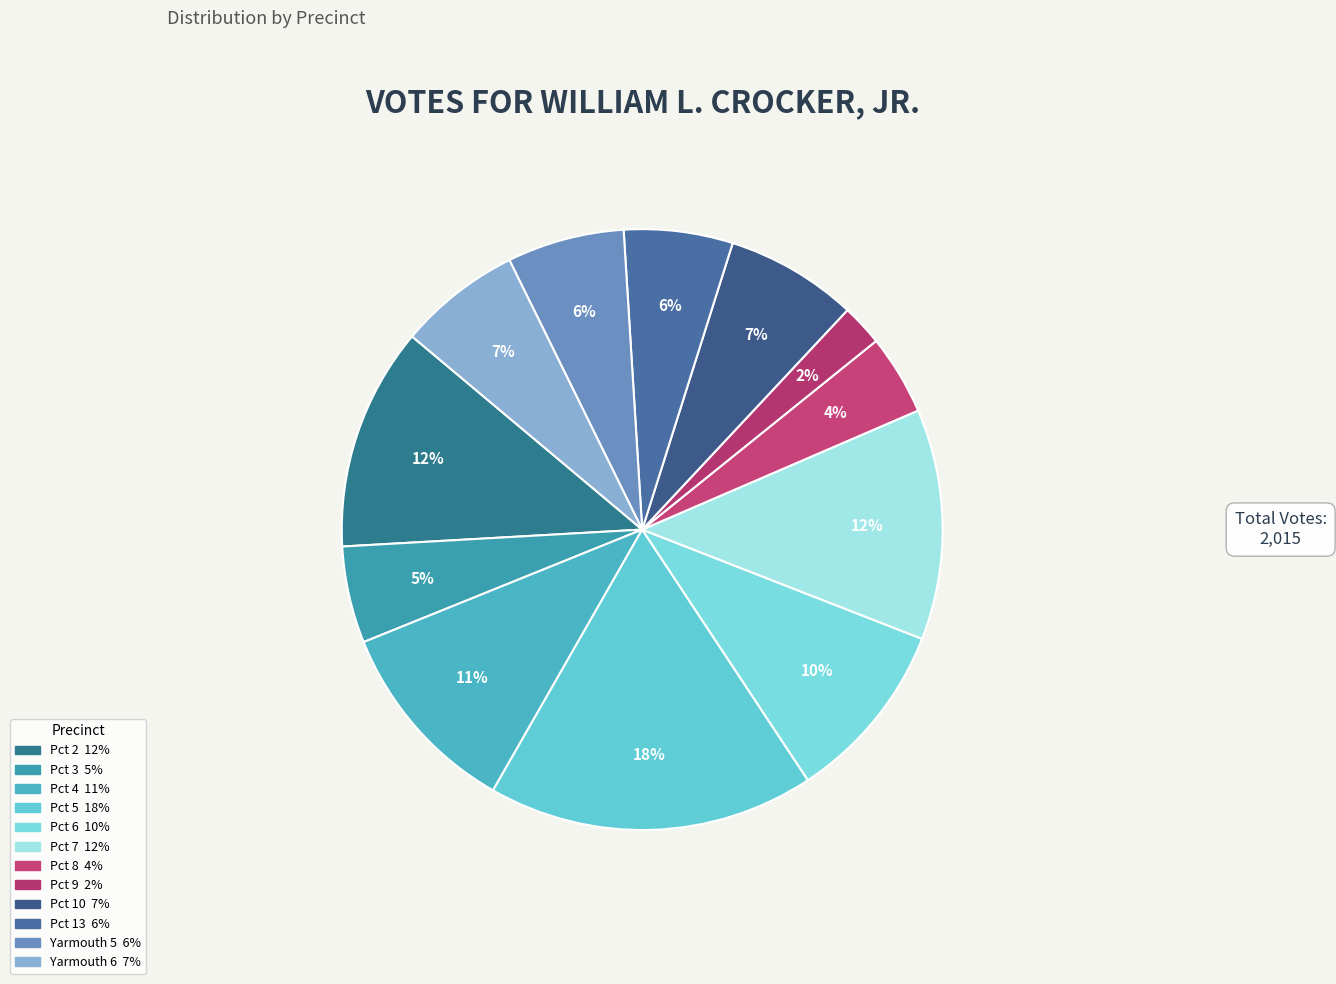

Count the number of slices in the pie.

12